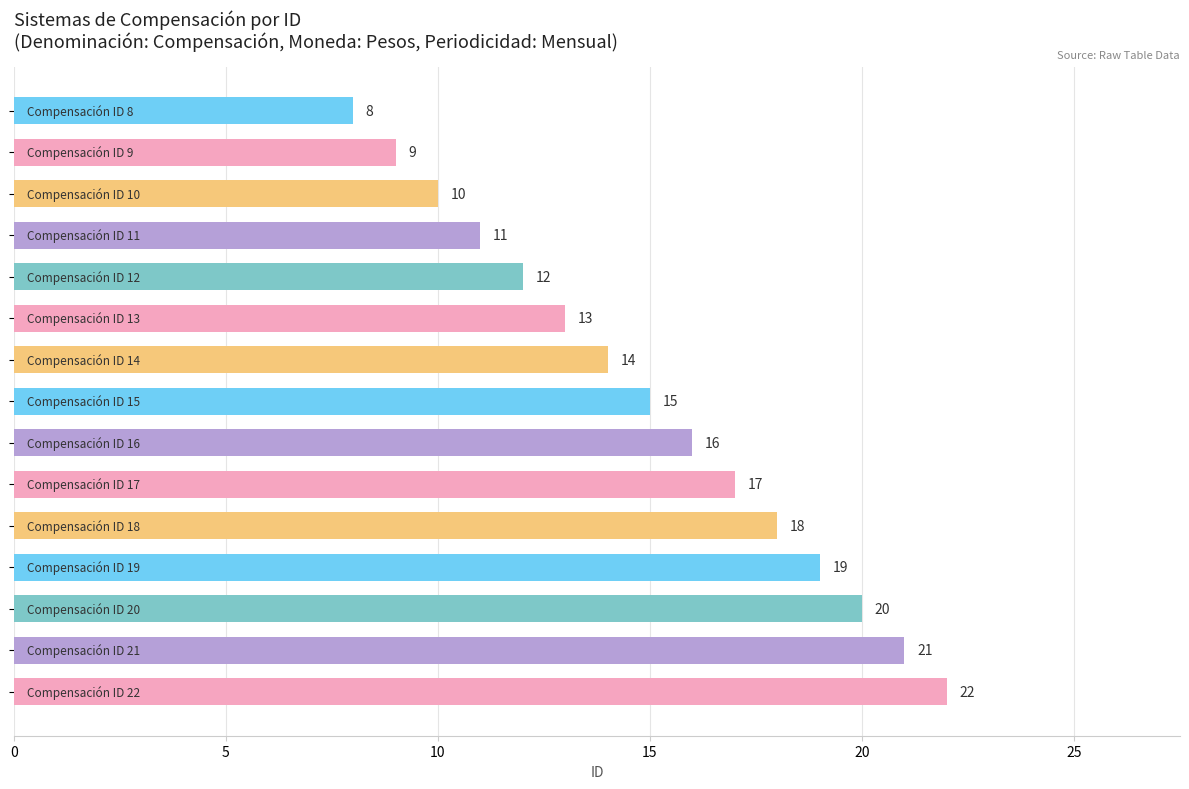

What is the value of the 4th bar from the top?

11